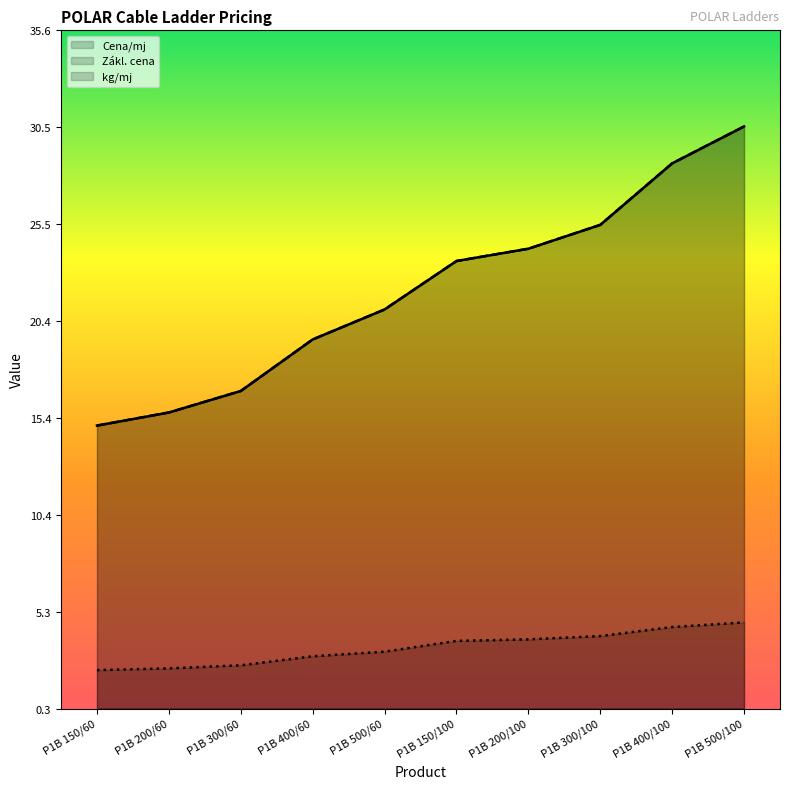

The Cena/mj series shows 5.0 at P1B 200/60. True or false?

False